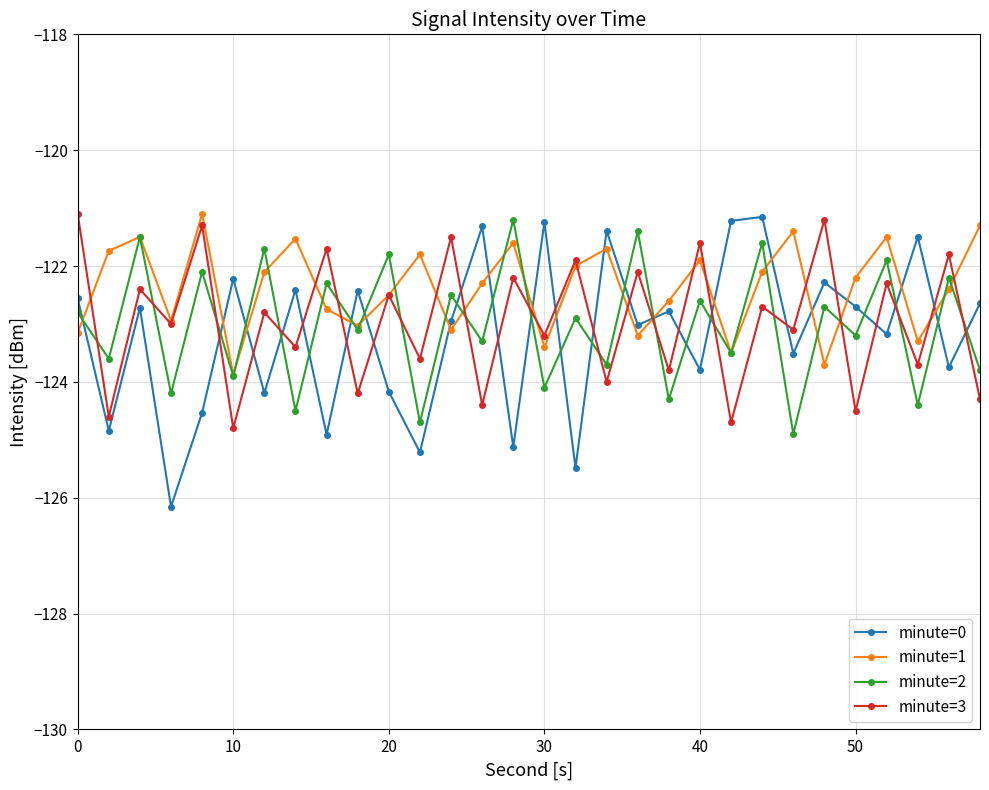

What is the value of the minute=2 point at the 22nd from the left?

-123.5